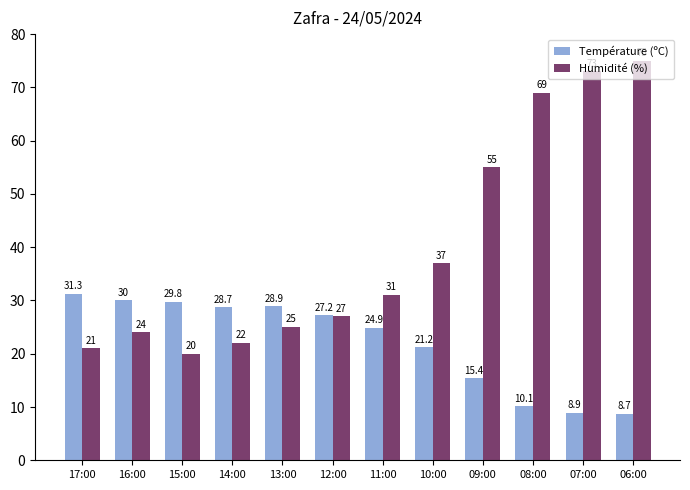

What is the minimum value for Température (ºC)?

8.7